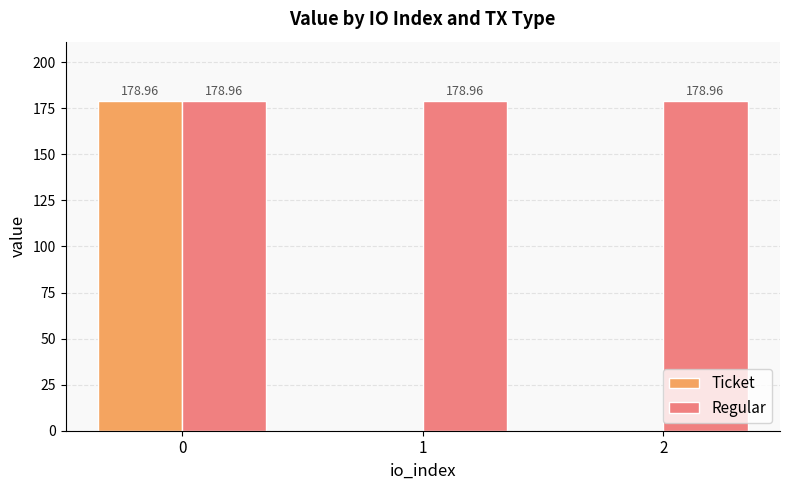

How many values in the Ticket series exceed 0?

1